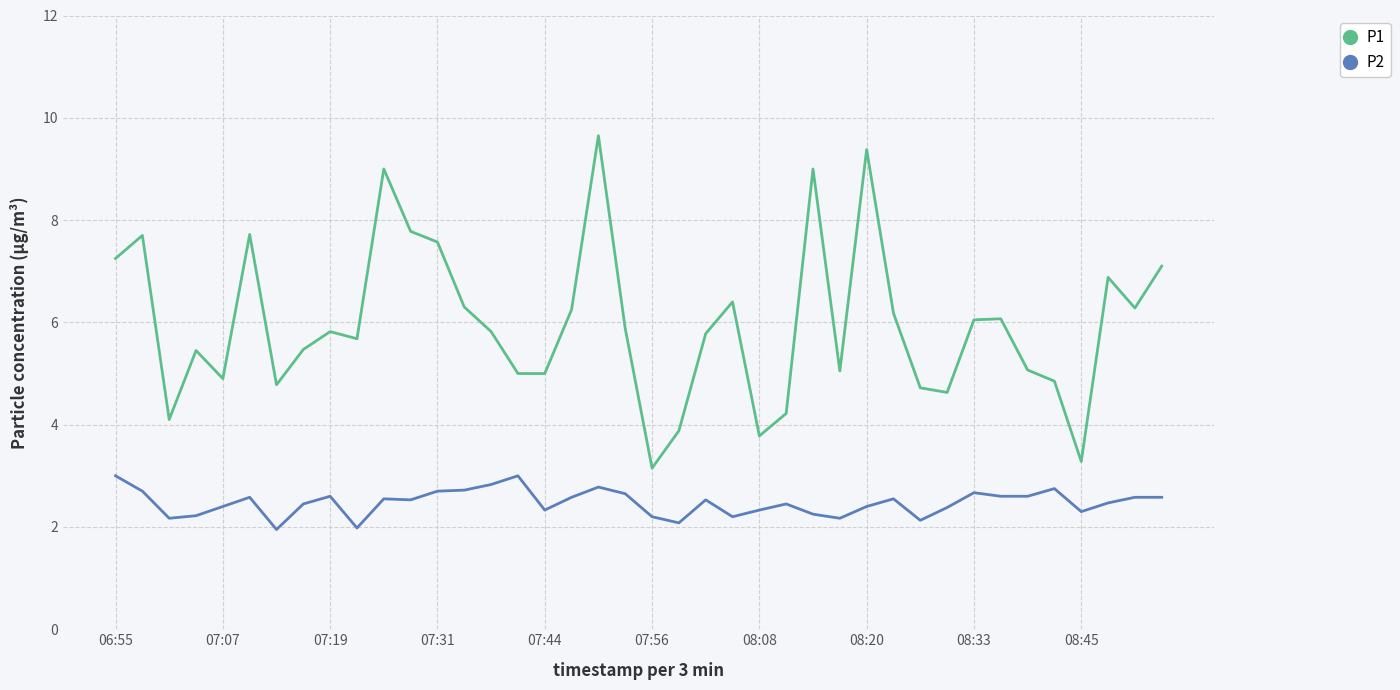

What is the greatest value displayed?

9.7